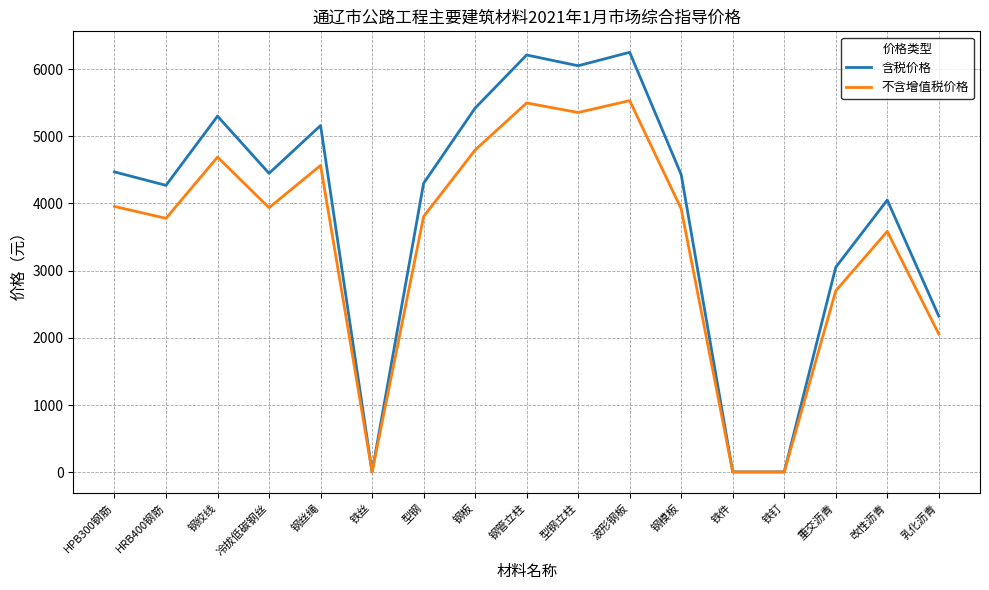

Does the chart have visible grid lines?

Yes